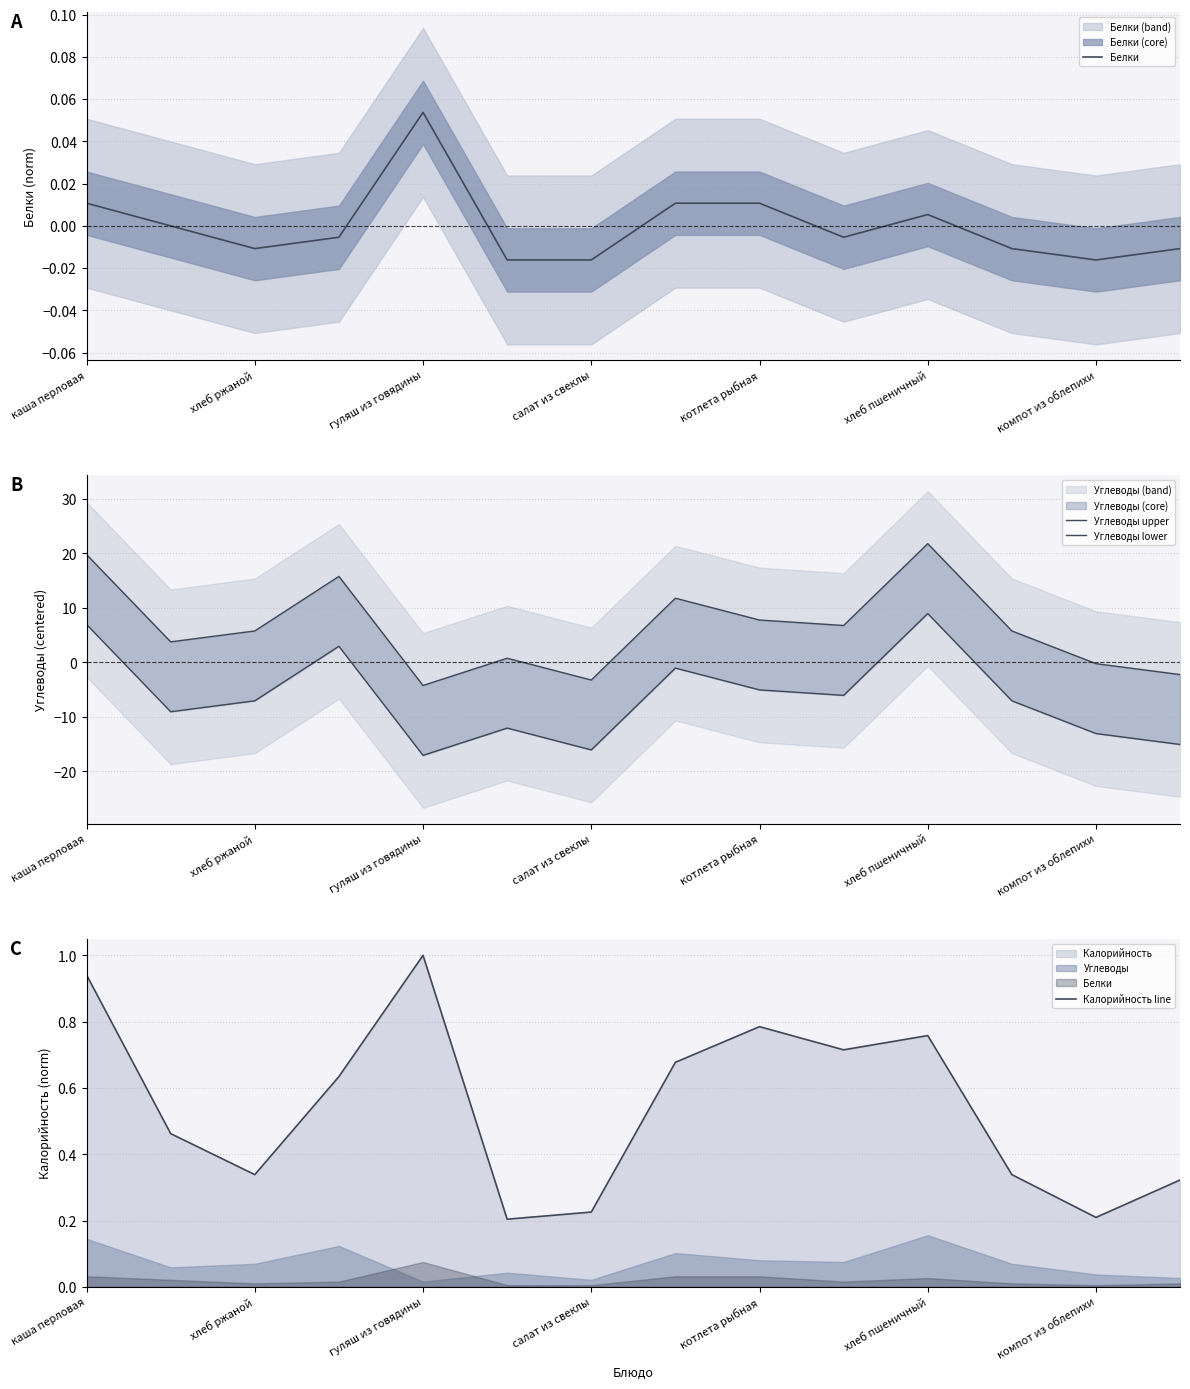

Which category has the highest value in the Калорийность line series?

гуляш из говядины